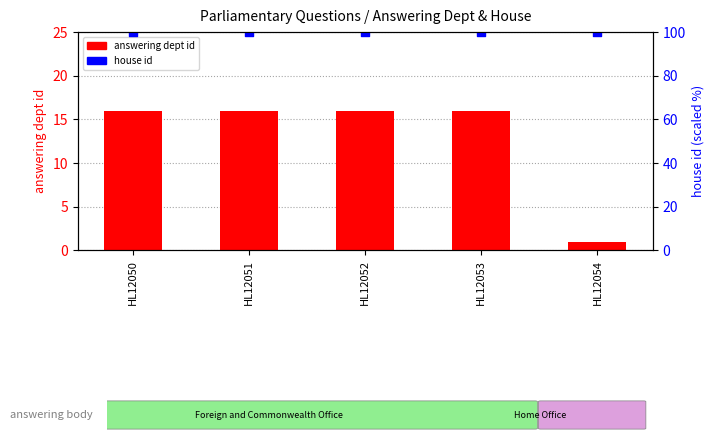

Is the value of answering dept id at HL12053 greater than the value of house id at HL12051?

No